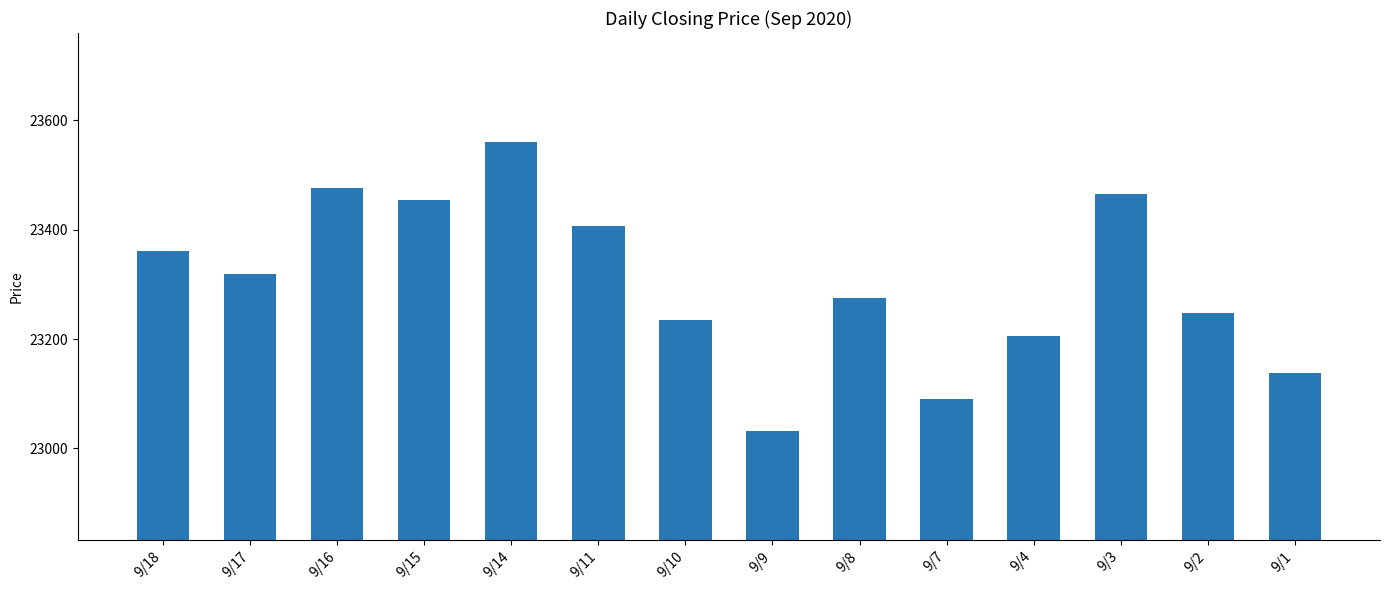

How many bars are there in total?

14